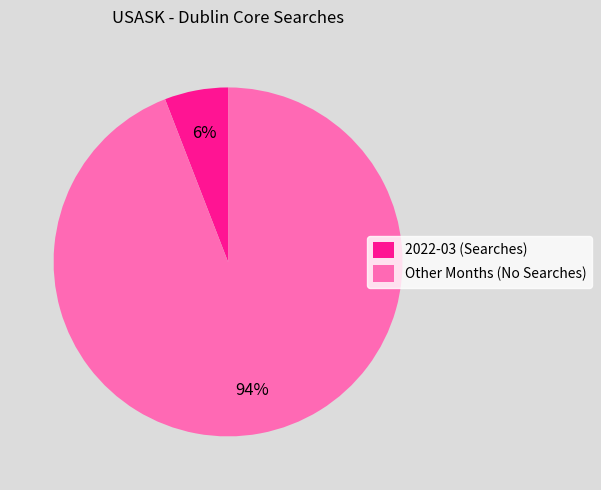

True or false: 2022-03 (Searches) accounts for 18% of the total.

False